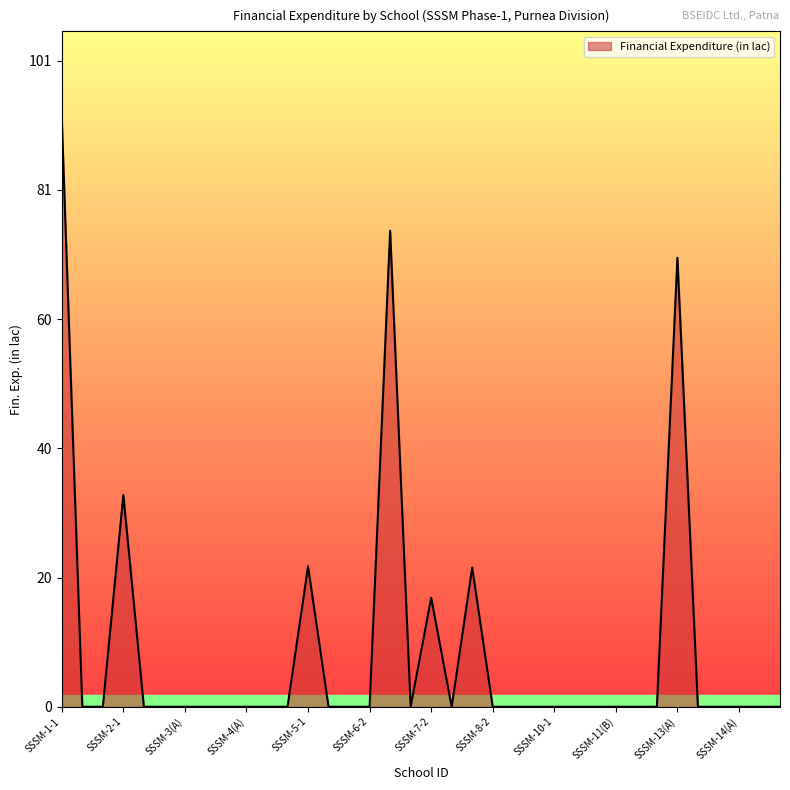

What is the greatest value displayed?

91.6